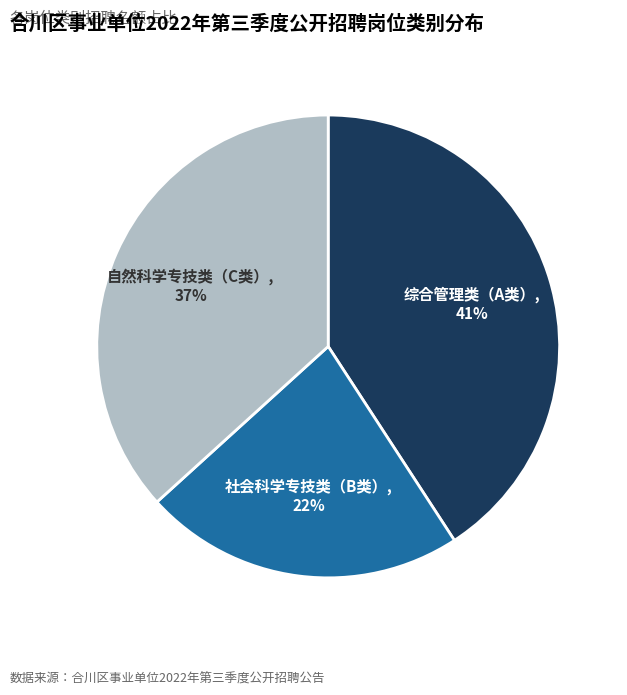

To the nearest percent, what is the combined percentage of 自然科学专技类（C类） and 社会科学专技类（B类）?

59%